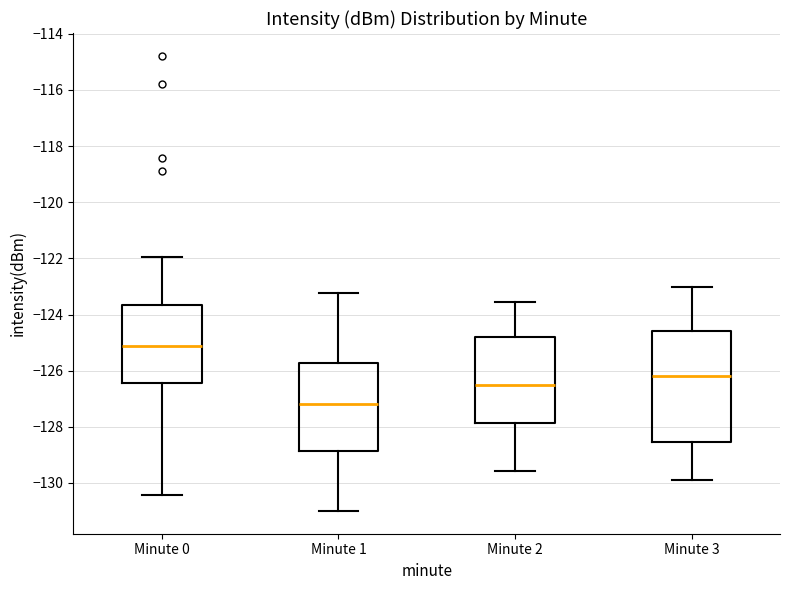

Which box has the lowest median line?

Minute 1